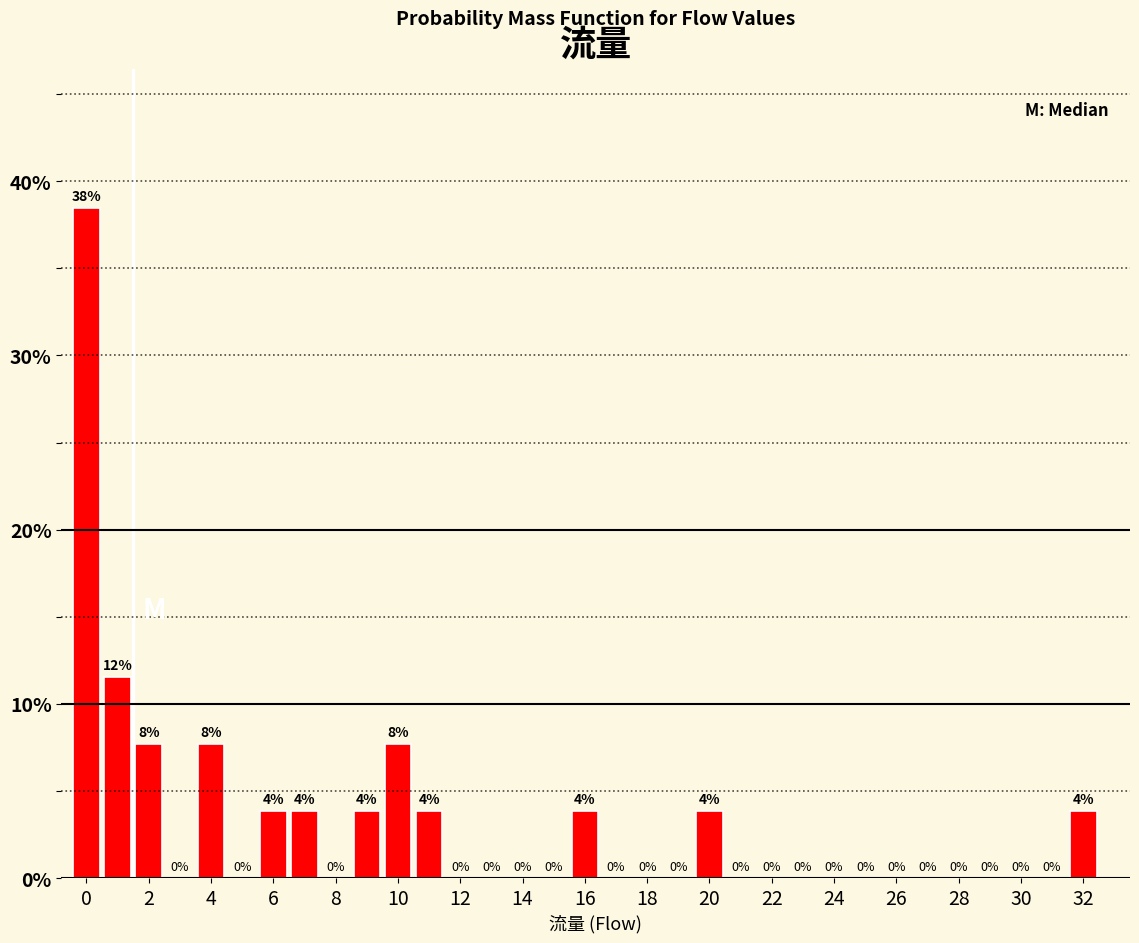

Which range on the x-axis has the tallest bar?

-0.5 to 0.5